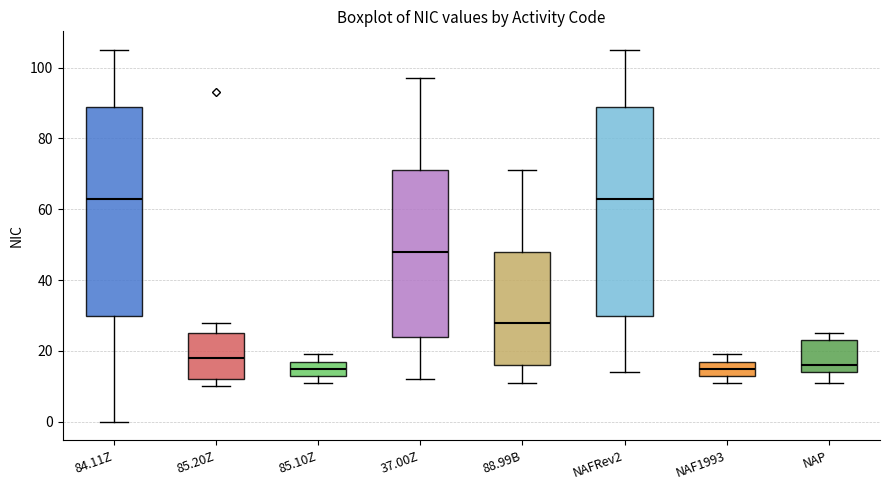

Reading left to right, read every box against the y-axis: the position of its median line, the range the box covers, and the ends of its whiskers. The values are not printed on the chart, so give them approximately, as read against the axis.

84.11Z: median 64, box 30 to 90, whiskers 0 to 106
85.20Z: median 18, box 12 to 26, whiskers 10 to 28
85.10Z: median 16, box 14 to 18, whiskers 12 to 20
37.00Z: median 48, box 24 to 72, whiskers 12 to 98
88.99B: median 28, box 16 to 48, whiskers 12 to 72
NAFRev2: median 64, box 30 to 90, whiskers 14 to 106
NAF1993: median 16, box 14 to 18, whiskers 12 to 20
NAP: median 16, box 14 to 24, whiskers 12 to 26